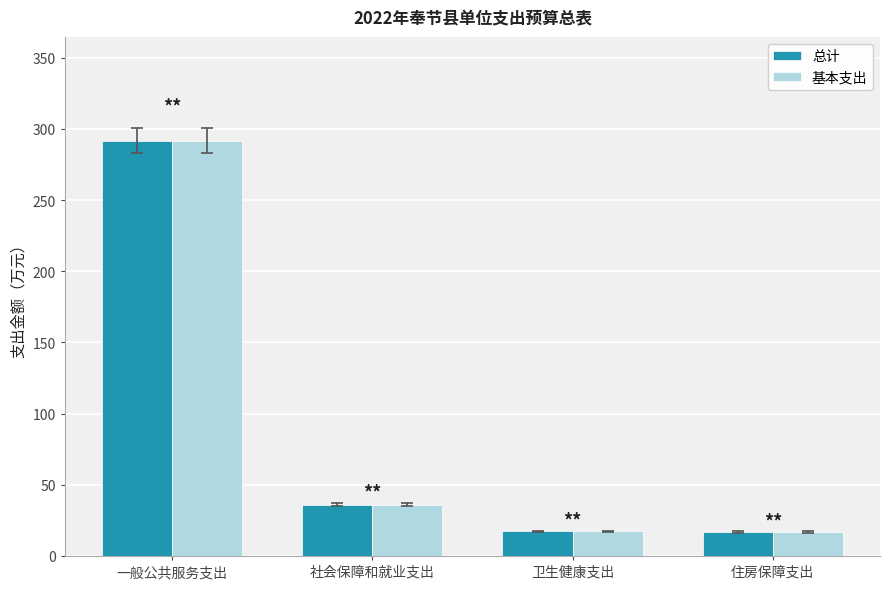

What value does the 总计 series have at 卫生健康支出?

17.3